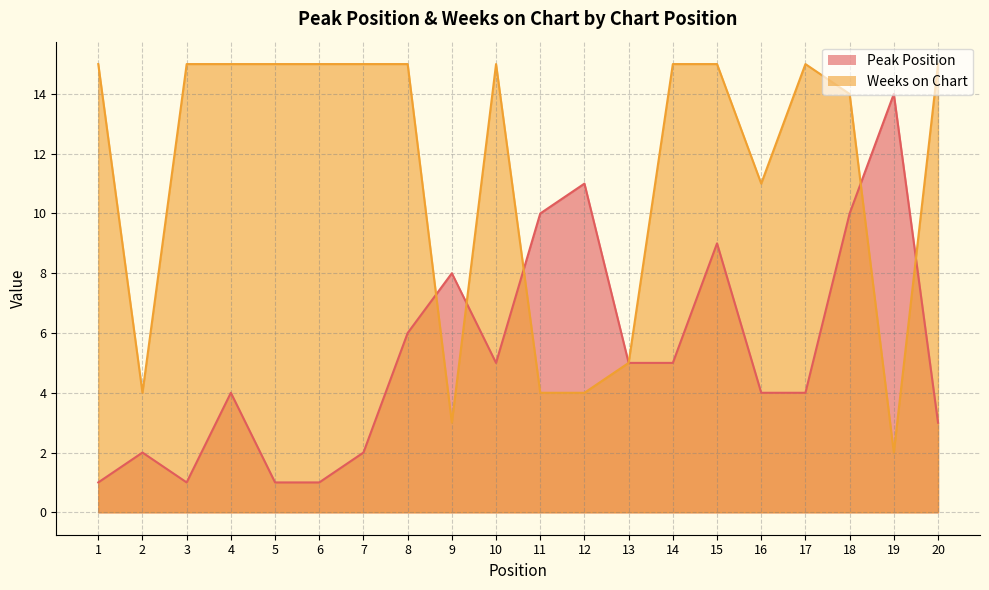

Reading left to right, transcribe all the data shown in this chart.

Peak Position: 1	2	1	4	1	1	2	6	8	5	10	11	5	5	9	4	4	10	14	3
Weeks on Chart: 15	4	15	15	15	15	15	15	3	15	4	4	5	15	15	11	15	14	2	15